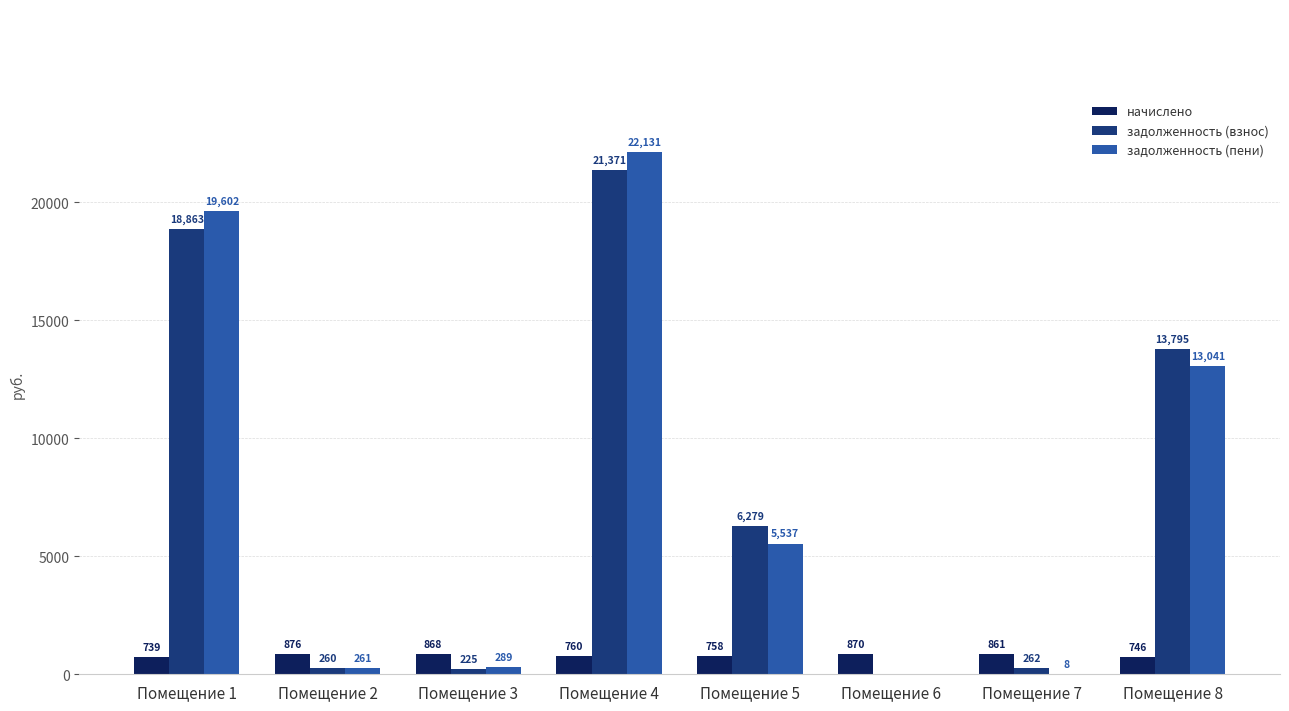

Which series has the largest total across all categories?

задолженность (взнос)